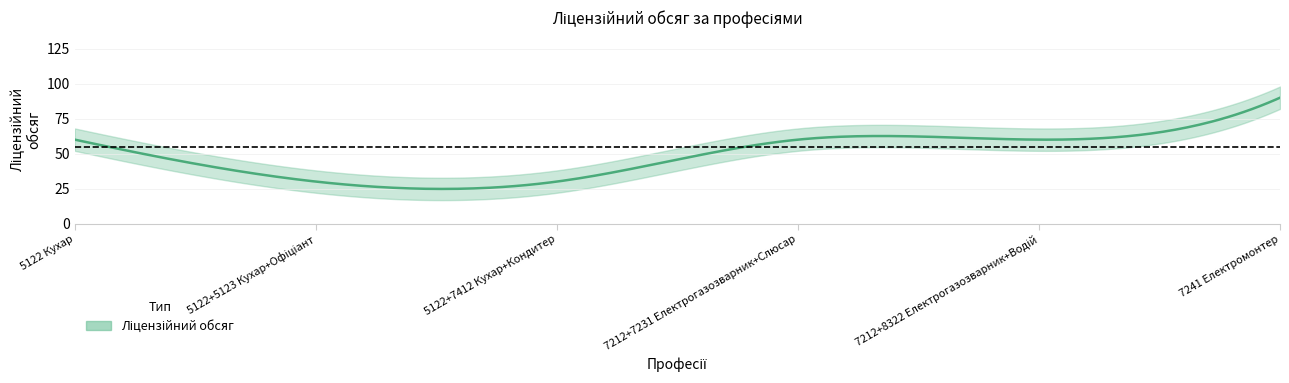

Count the number of categories in the chart.

6